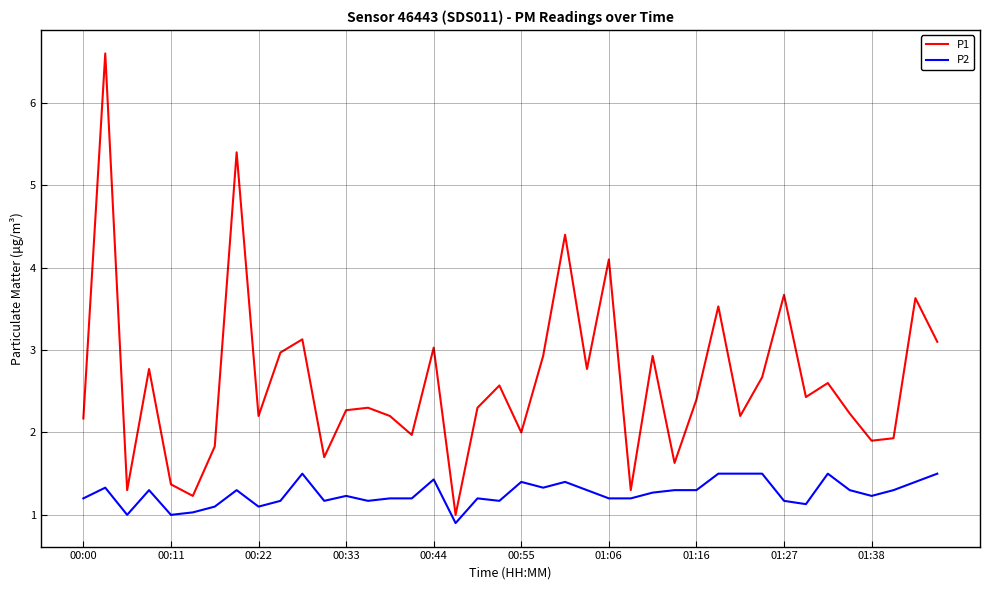

Rank the series by their maximum value, from highest to lowest.

P1, P2